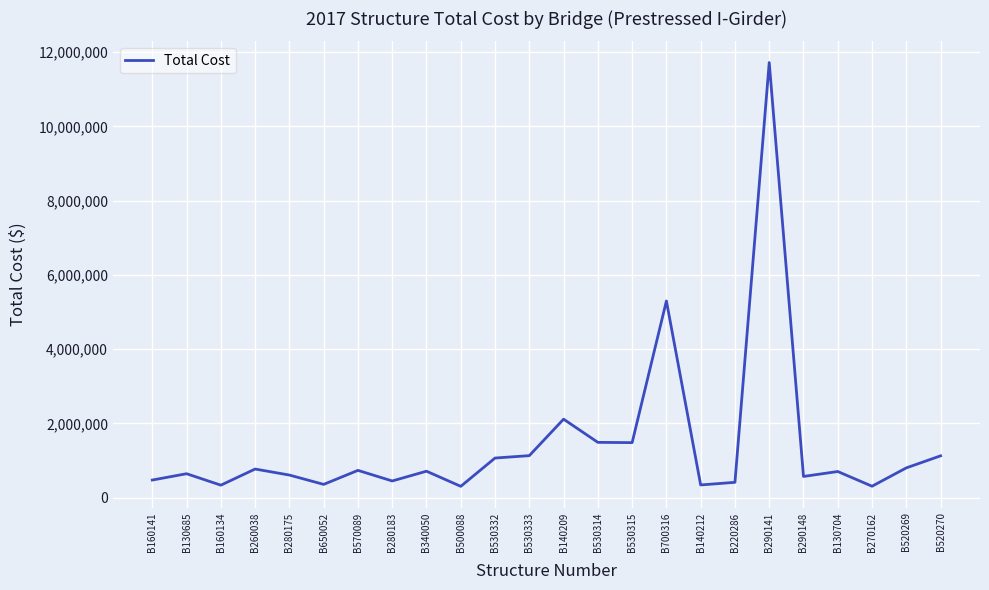

The value at B530314 is 572307.2. True or false?

False